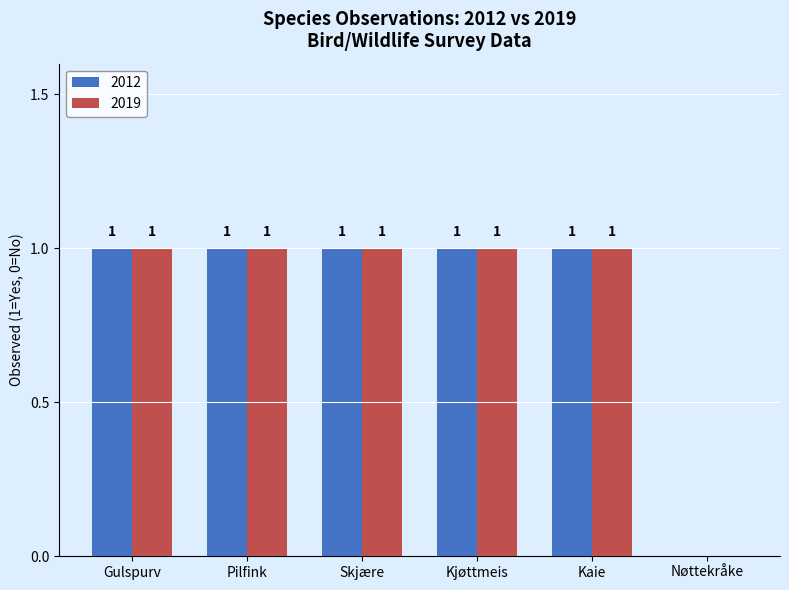

The value of 2012 at Pilfink is 1. True or false?

True